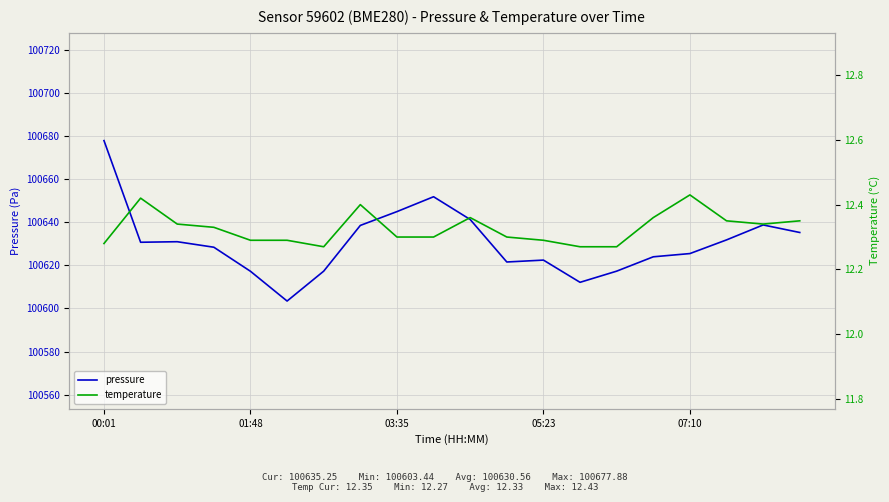

How many interior local peaks does the pressure series have?

4